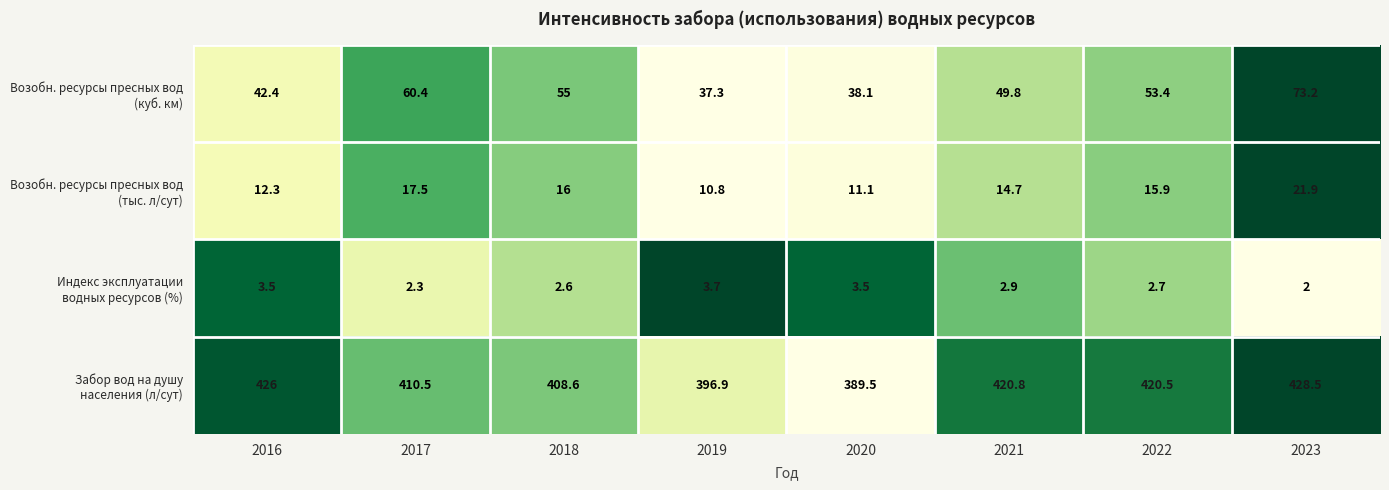

What is the total value across all series at 2020?

442.2